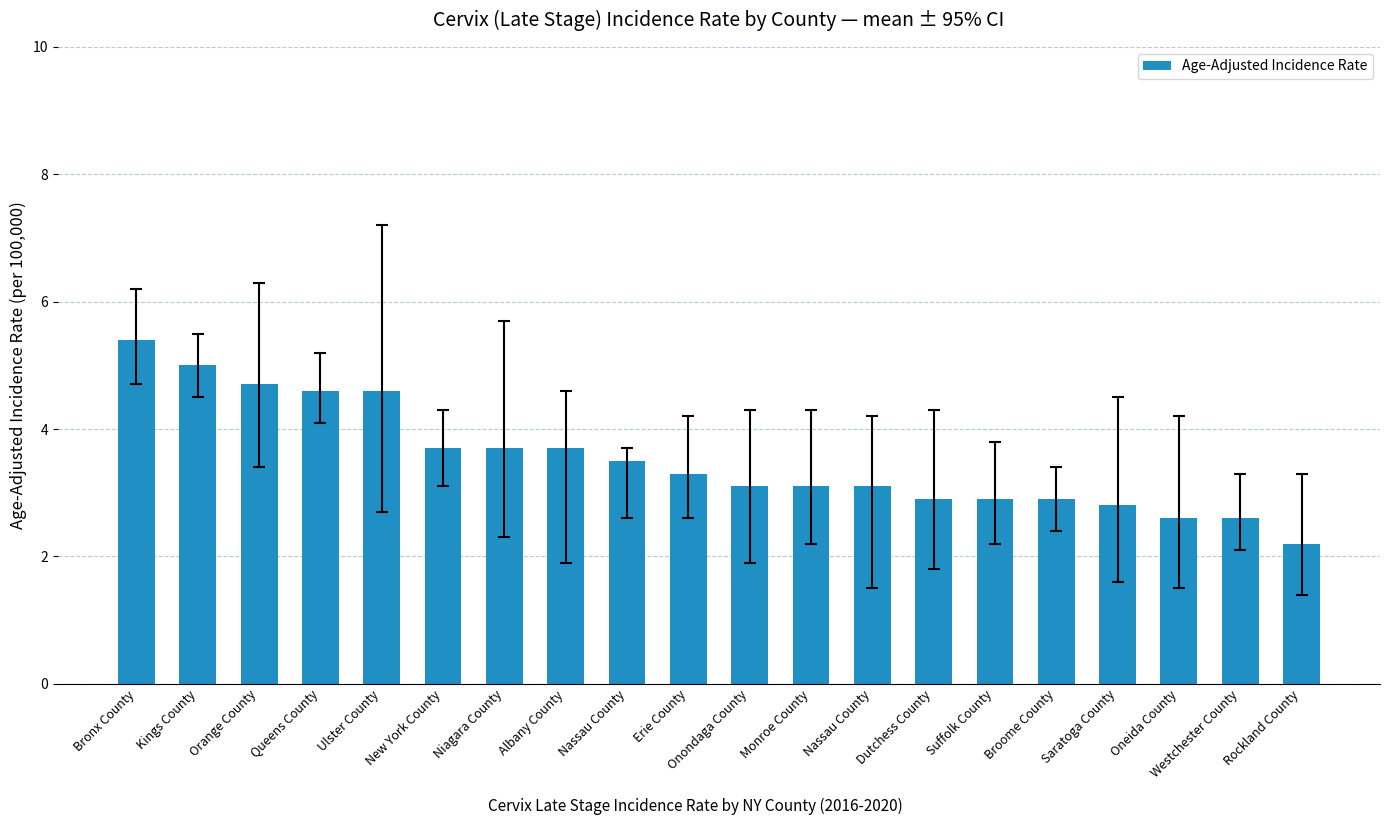

How many series are shown in this chart?

1